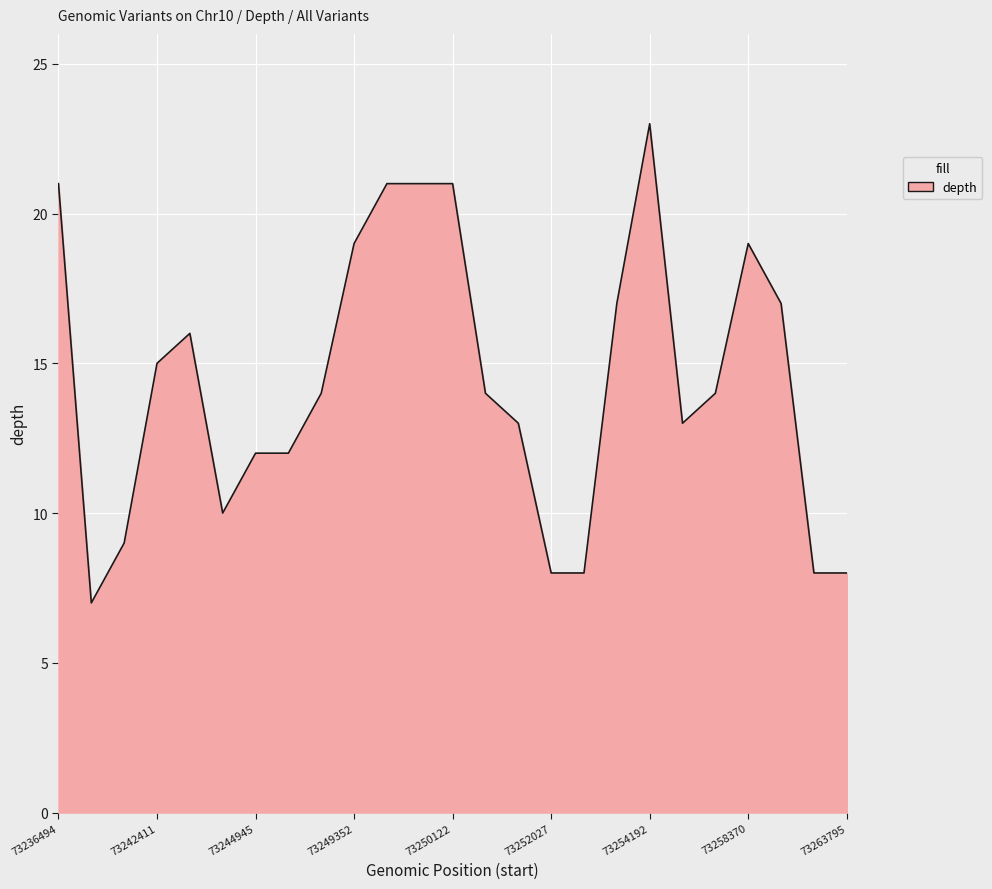

Does the chart display data point markers on the line(s)?

No